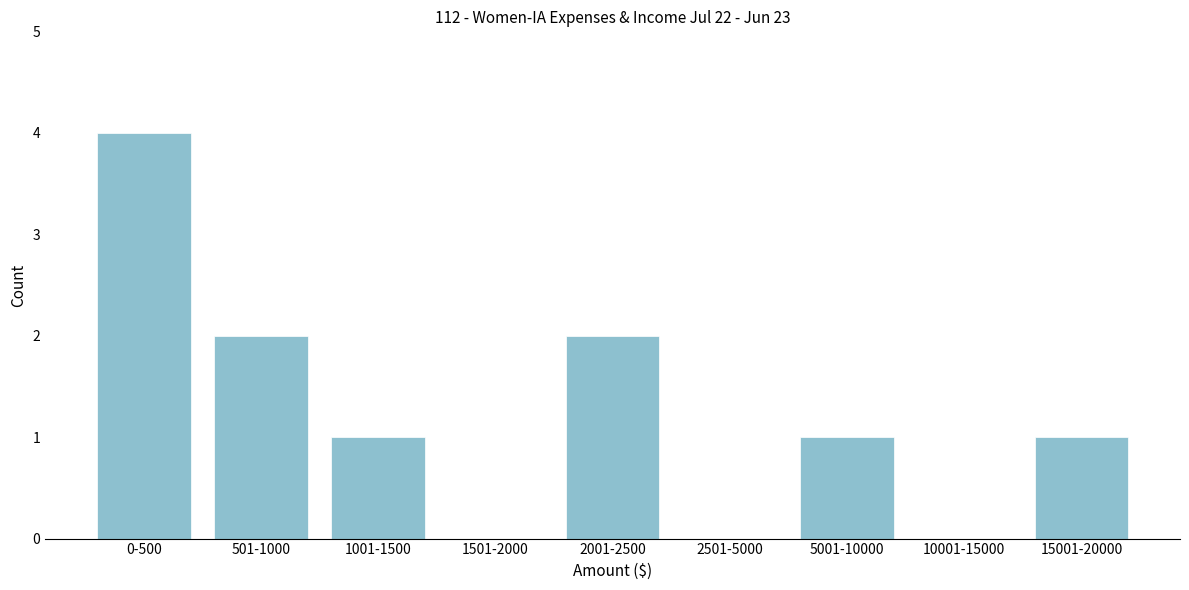

Reading right to left, list all the values displayed in this chart.

15001-20000=1	10001-15000=0	5001-10000=1	2501-5000=0	2001-2500=2	1501-2000=0	1001-1500=1	501-1000=2	0-500=4